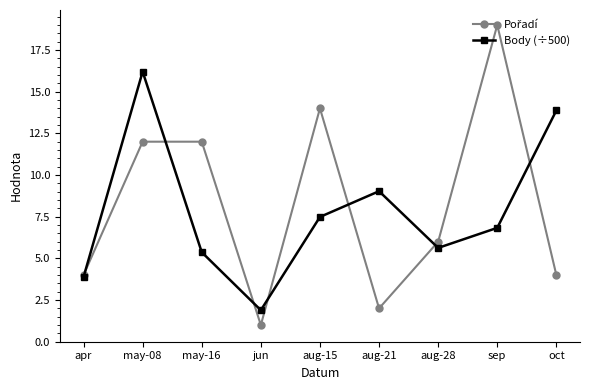

What is the lowest value of the Body (÷500) series?

1.9